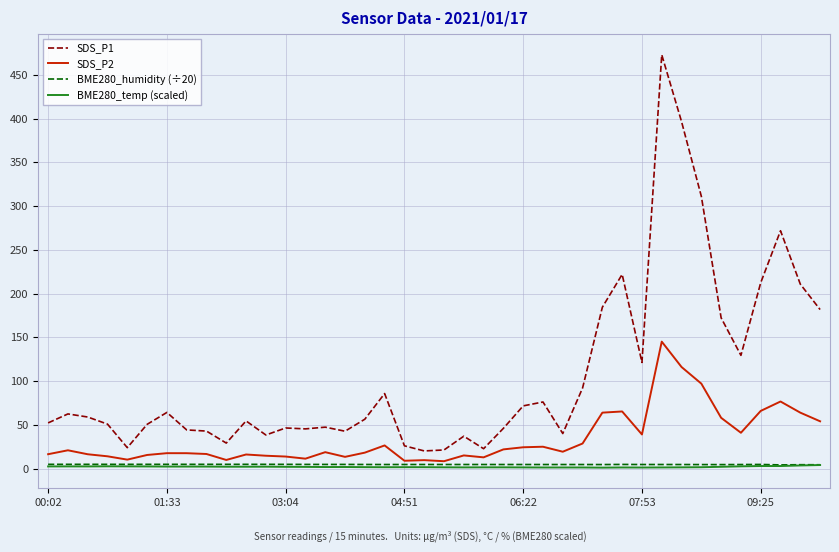

What are all the series names shown in the legend?

SDS_P1, SDS_P2, BME280_humidity (÷20), BME280_temp (scaled)